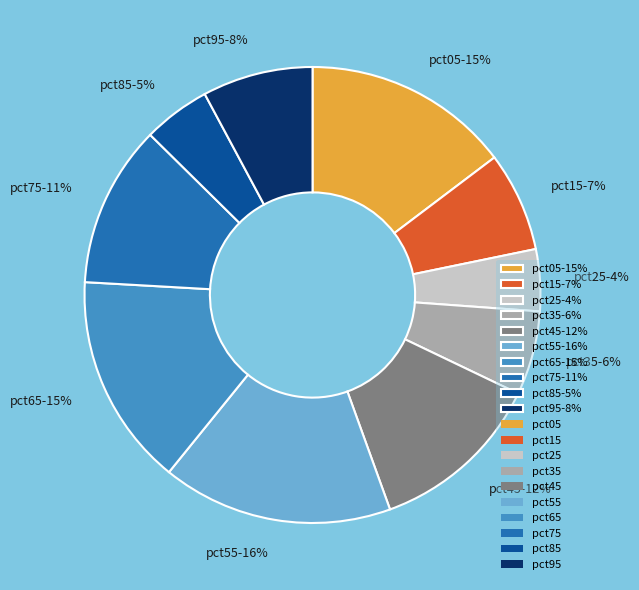

Between pct75-11% and pct45-12%, which is larger?

pct45-12%